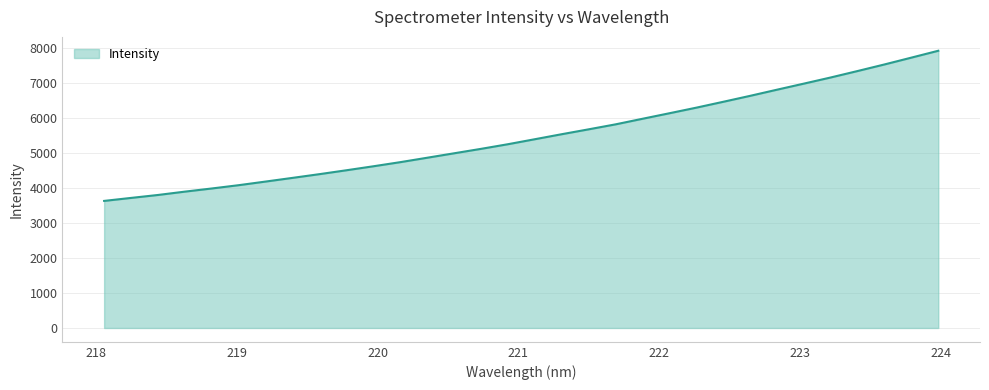

What is the difference between the maximum and minimum values?

4295.9